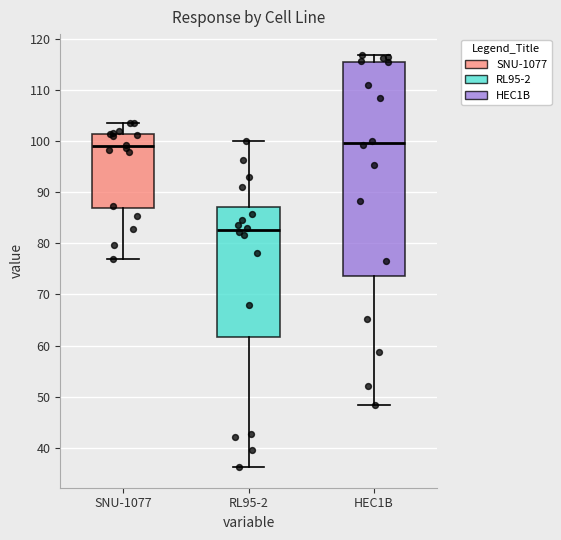

Where does the lower whisker of the box for SNU-1077 end on the y-axis? The values are not printed on the chart, so give them approximately, as read against the axis.

77